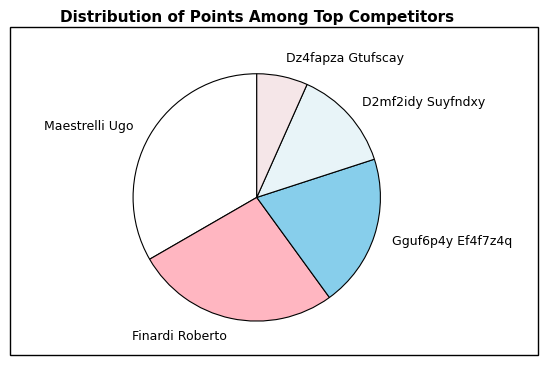

Which slice is the largest?

Maestrelli Ugo